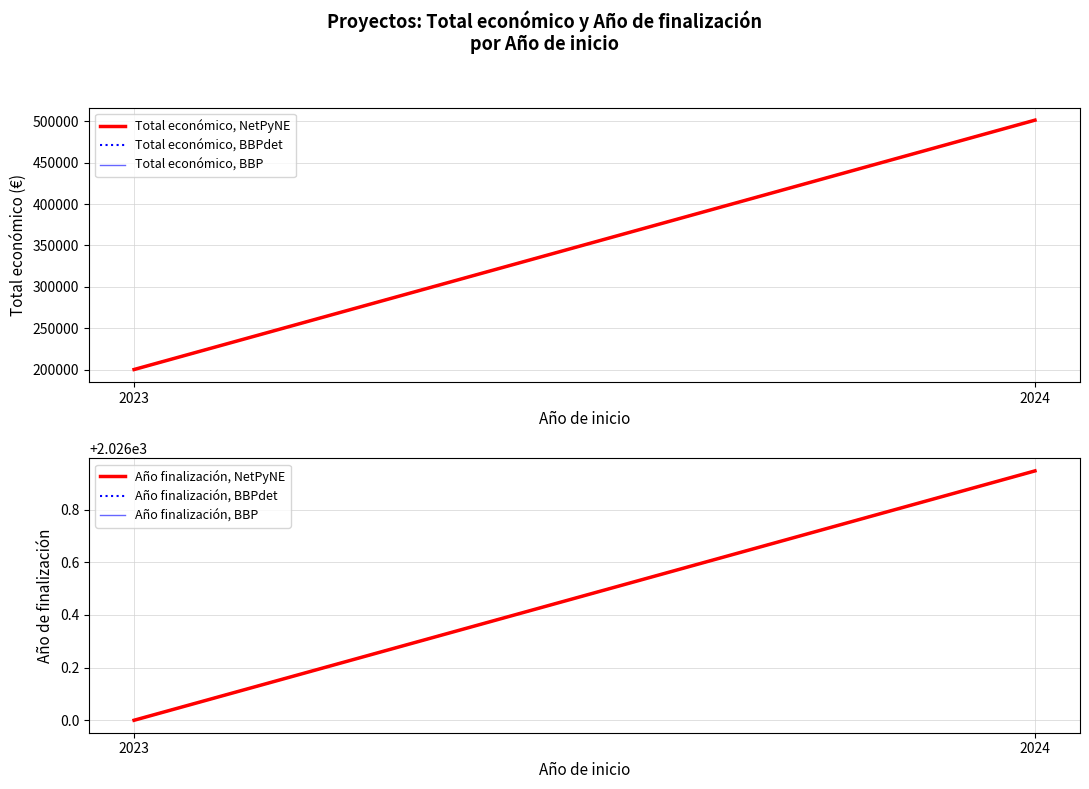

The value of Año finalización, NetPyNE at 2023 is 3552.1. True or false?

False